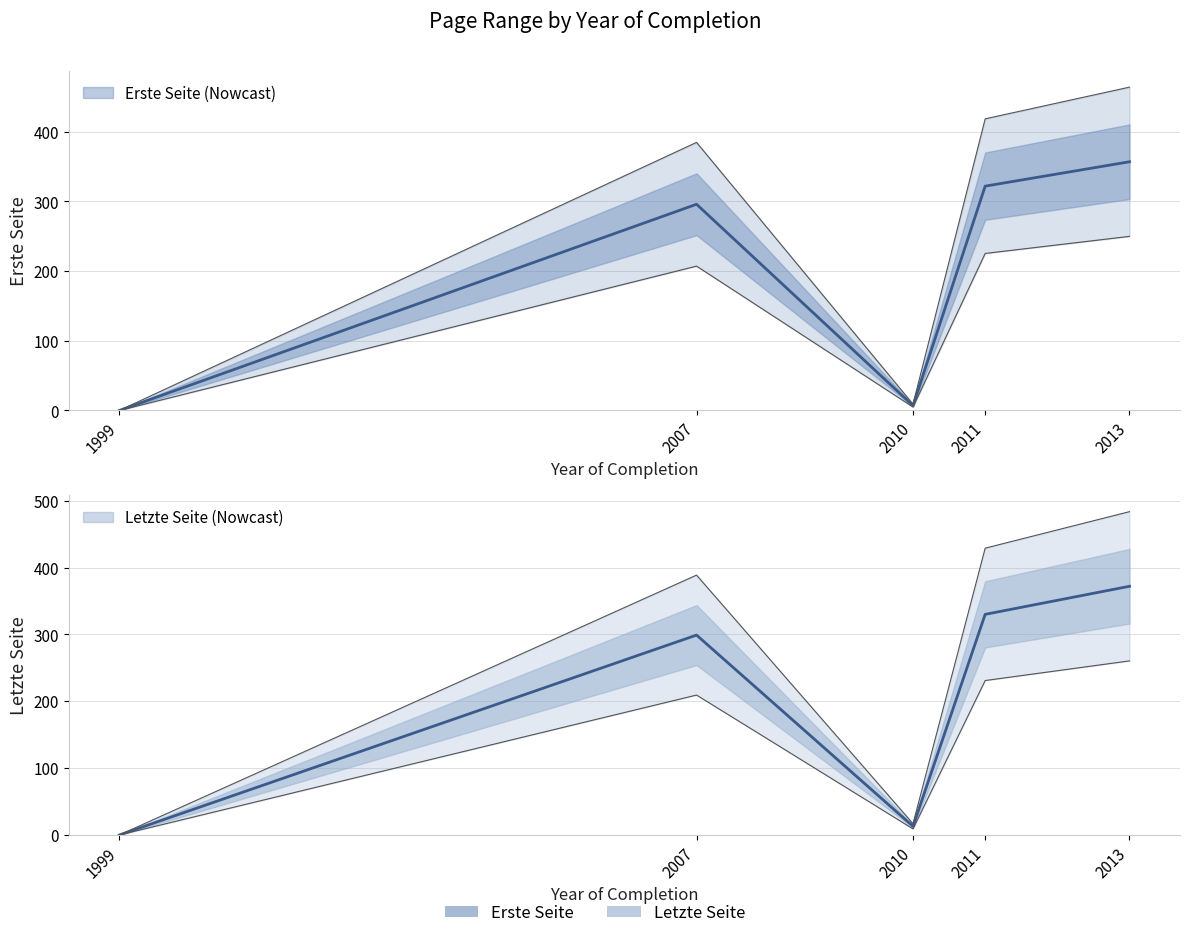

How many lines are shown in the chart?

2